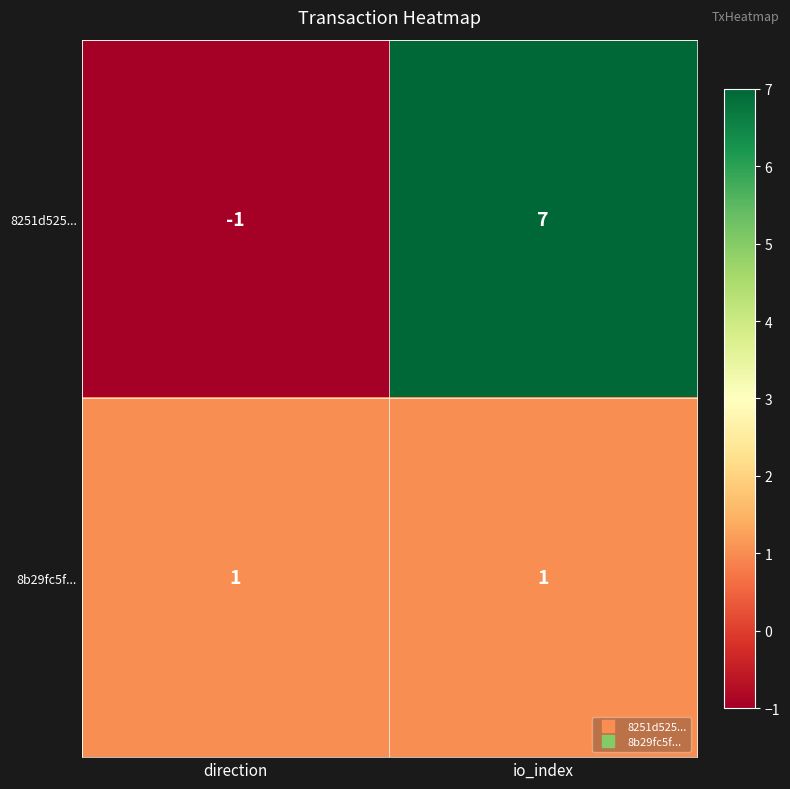

Reading right to left, transcribe all the data shown in this chart.

8251d525...: io_index=7	direction=-1
8b29fc5f...: io_index=1	direction=1